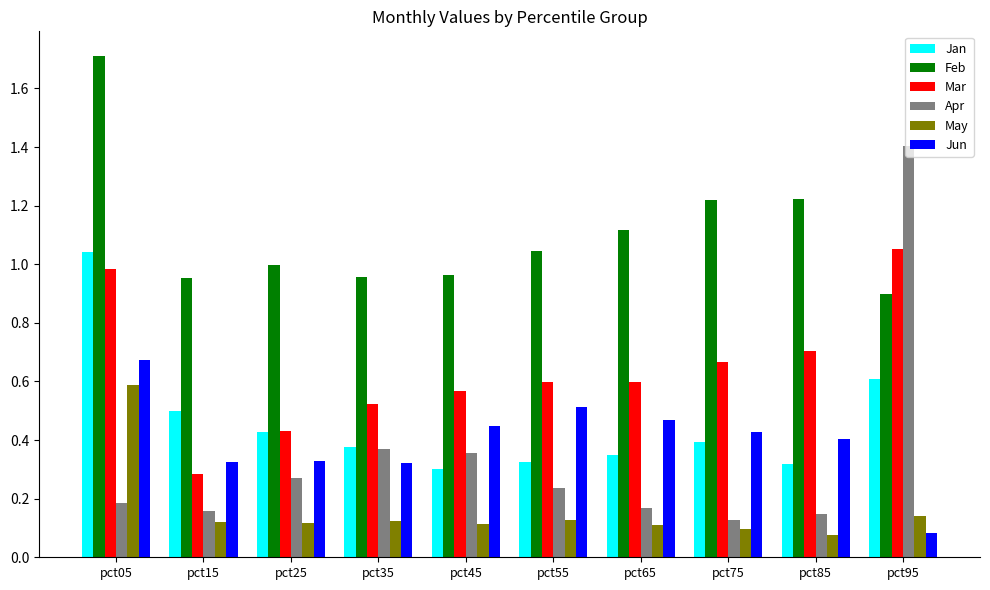

True or false: Feb has a value of 0.8 at pct05.

False